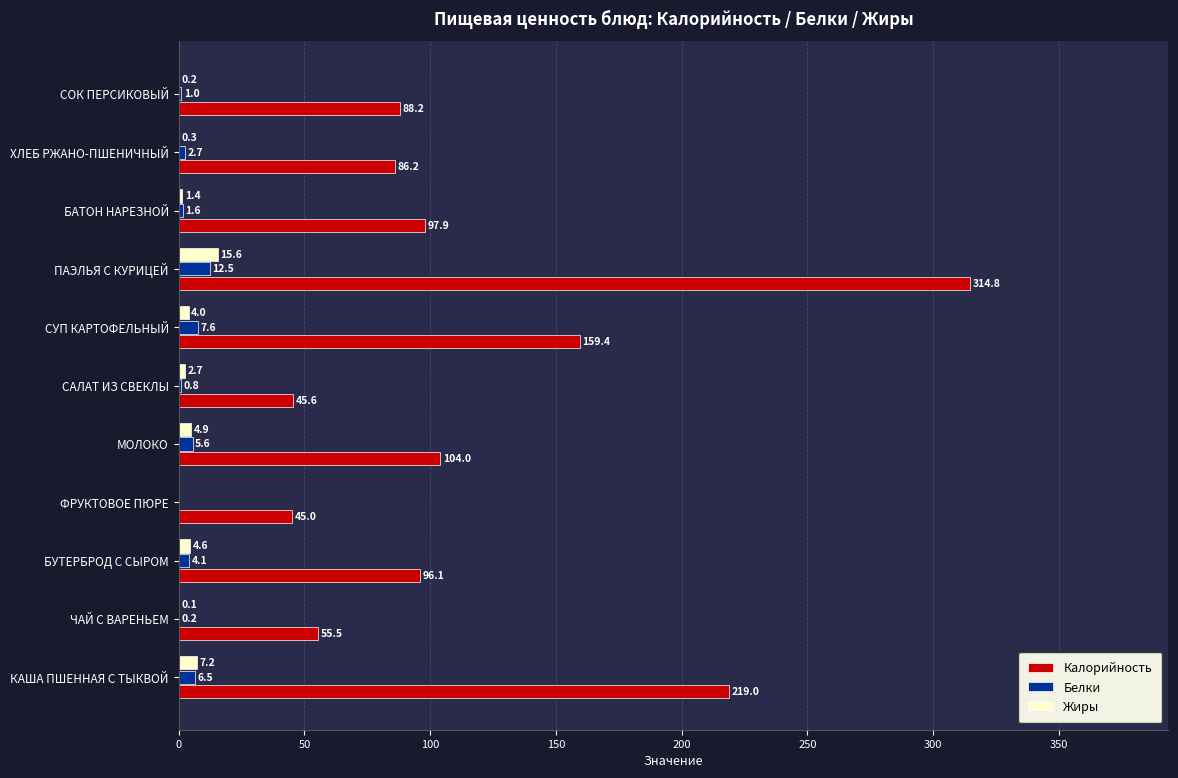

Which series changed the most between ФРУКТОВОЕ ПЮРЕ and ПАЭЛЬЯ С КУРИЦЕЙ?

Калорийность